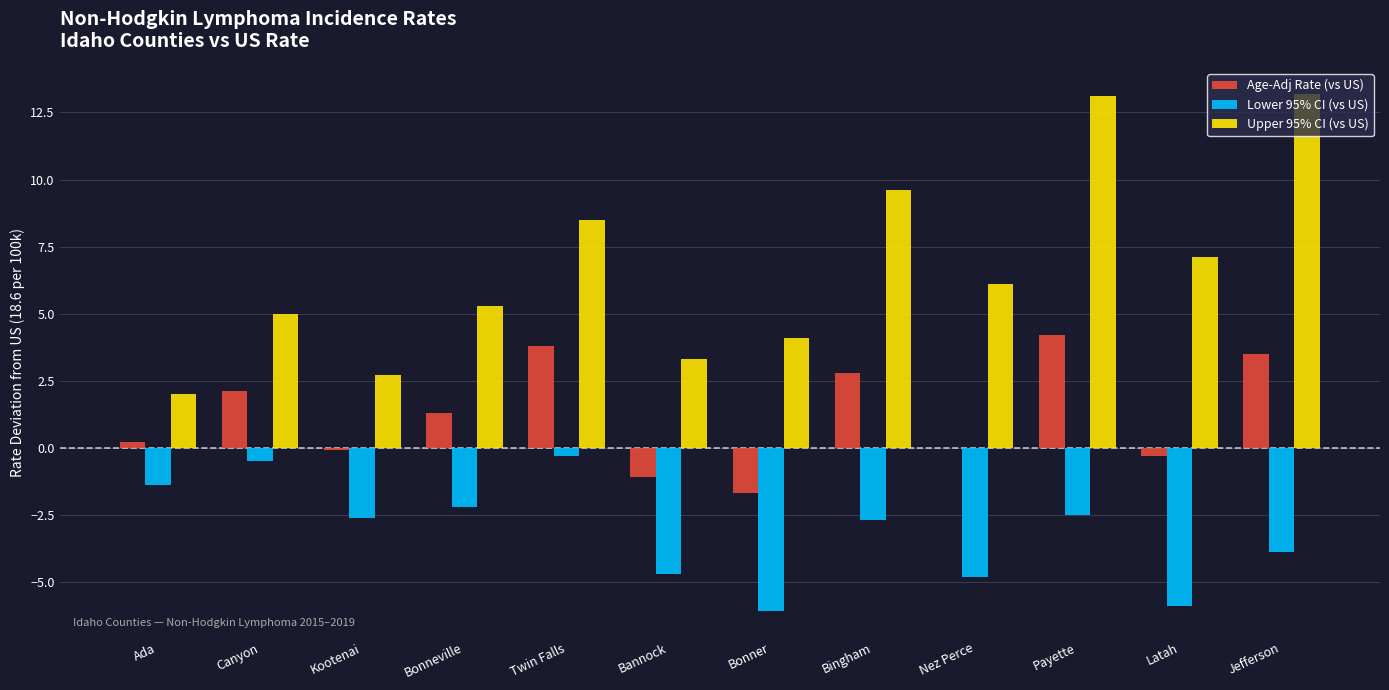

Reading left to right, transcribe all the data shown in this chart.

Age-Adj Rate (vs US): 0.2	2.1	-0.1	1.3	3.8	-1.1	-1.7	2.8	0.0	4.2	-0.3	3.5
Lower 95% CI (vs US): -1.4	-0.5	-2.6	-2.2	-0.3	-4.7	-6.1	-2.7	-4.8	-2.5	-5.9	-3.9
Upper 95% CI (vs US): 2.0	5.0	2.7	5.3	8.5	3.3	4.1	9.6	6.1	13.1	7.1	13.2